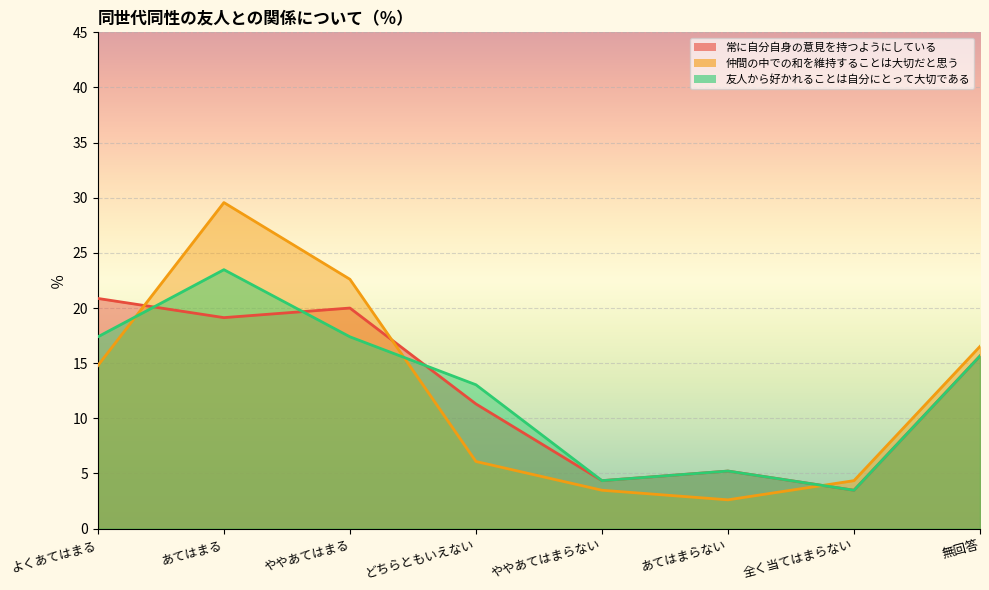

True or false: 仲間の中での和を維持することは大切だと思う has more than 1 points higher than both neighbors.

False